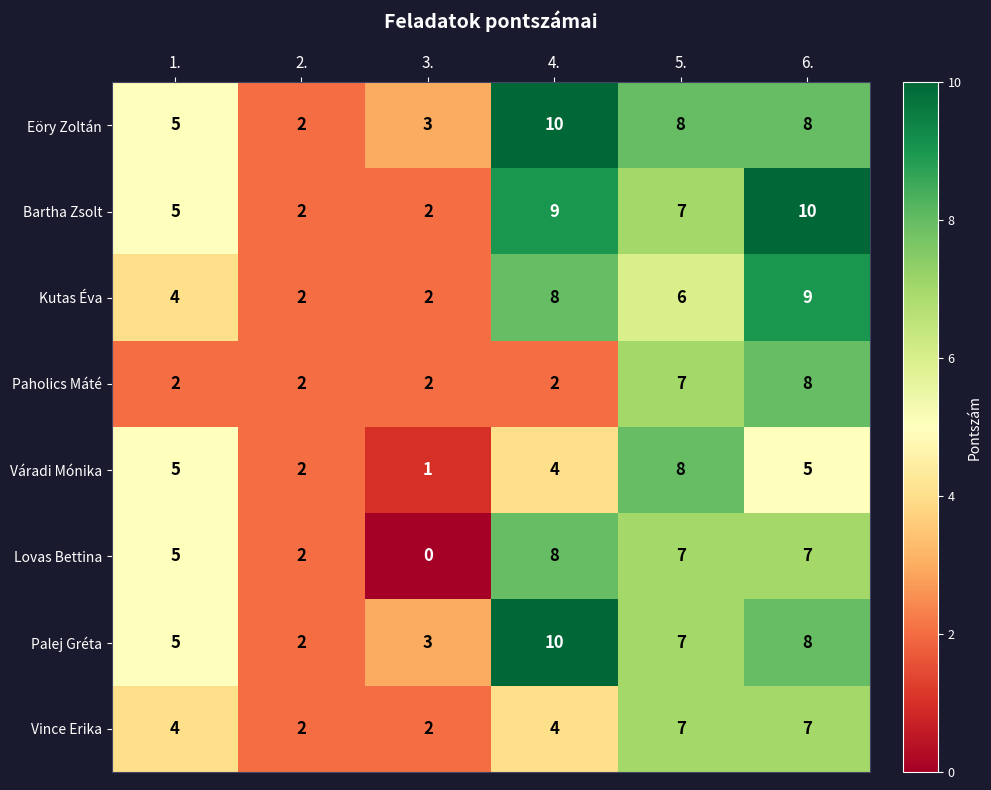

How many Kutas Éva values are between 2 and 8?

5